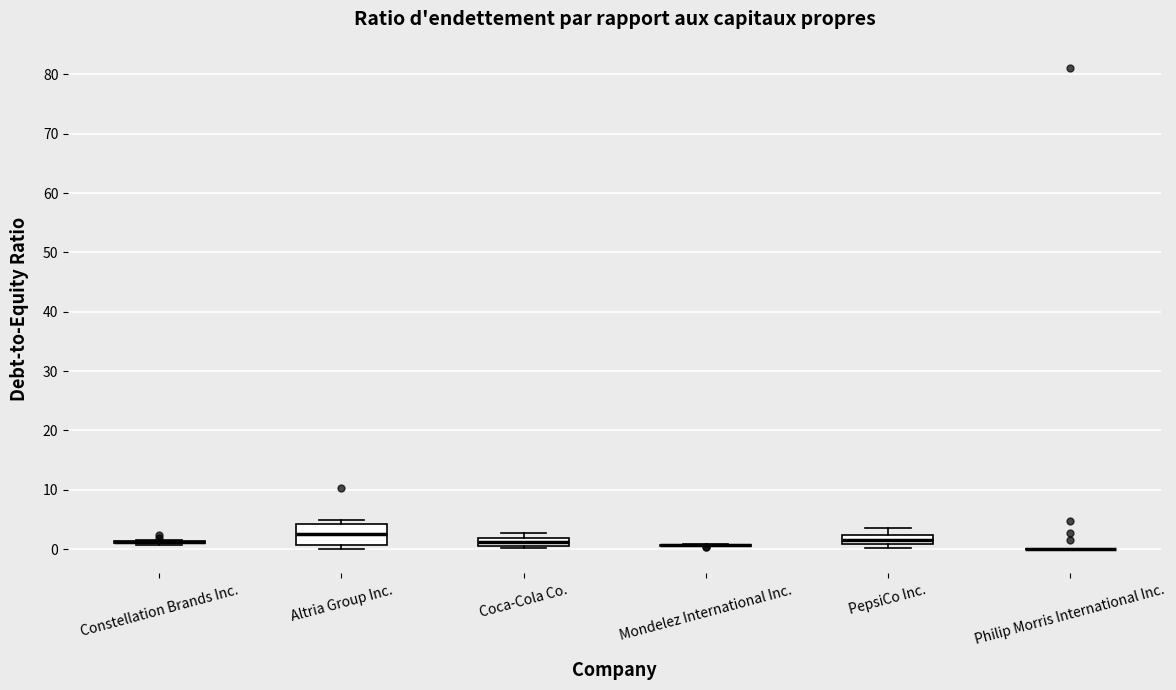

Comparing the boxes themselves (not the whiskers), which one is the tallest?

Altria Group Inc.